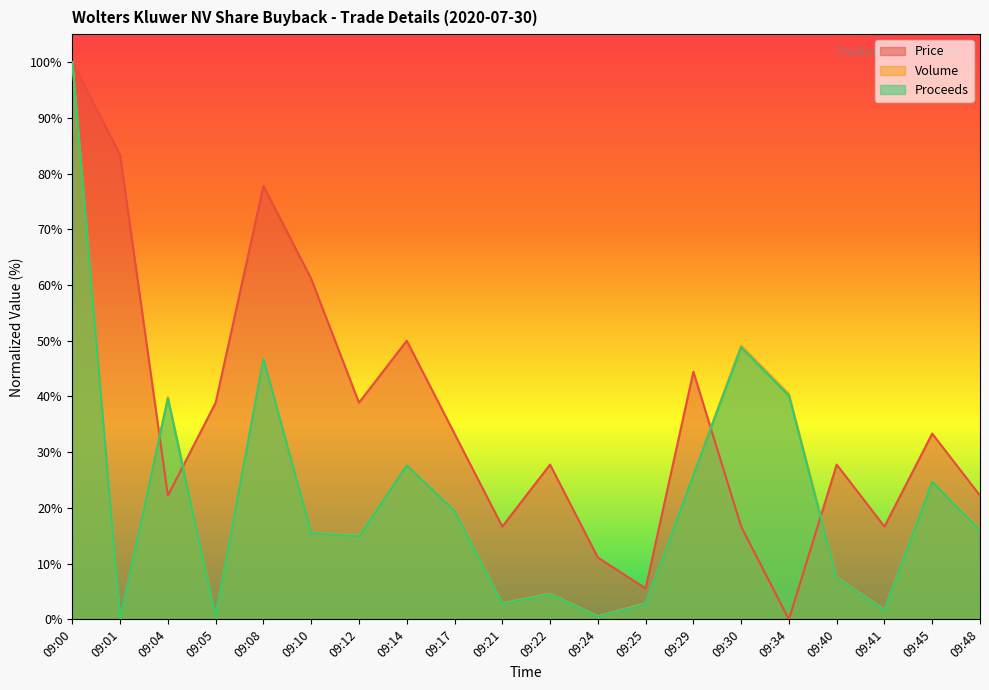

Which series changed the most between 09:22 and 09:45?

Volume